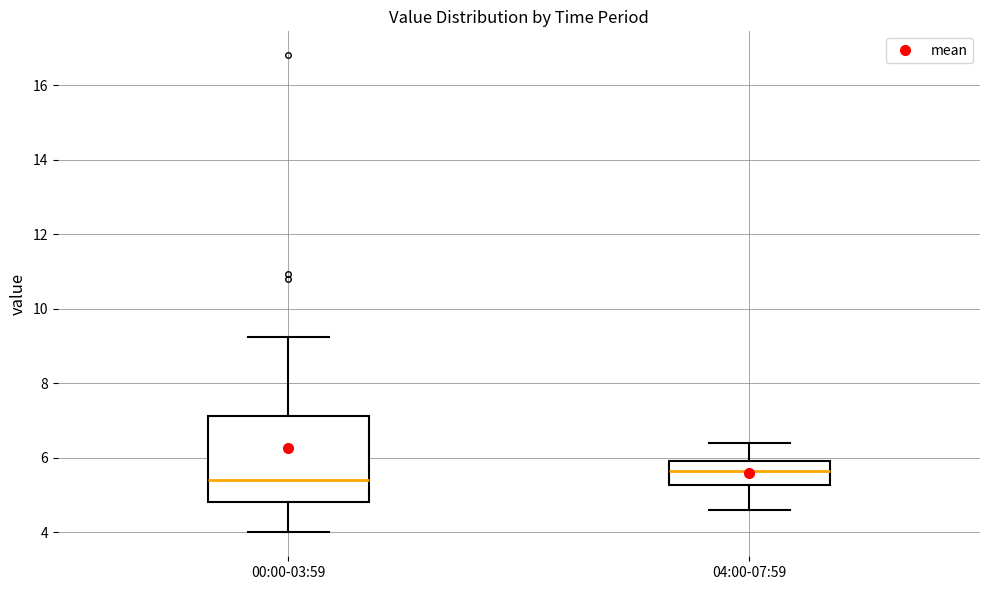

Reading left to right, transcribe this box plot: for each box, give where its median line is, the range the box spans, and where its two whiskers end, as read against the y-axis. The values are not printed on the chart, so give them approximately, as read against the axis.

00:00-03:59: median 5.4, box 4.8 to 7.2, whiskers 4.0 to 9.2
04:00-07:59: median 5.6, box 5.2 to 6.0, whiskers 4.6 to 6.4